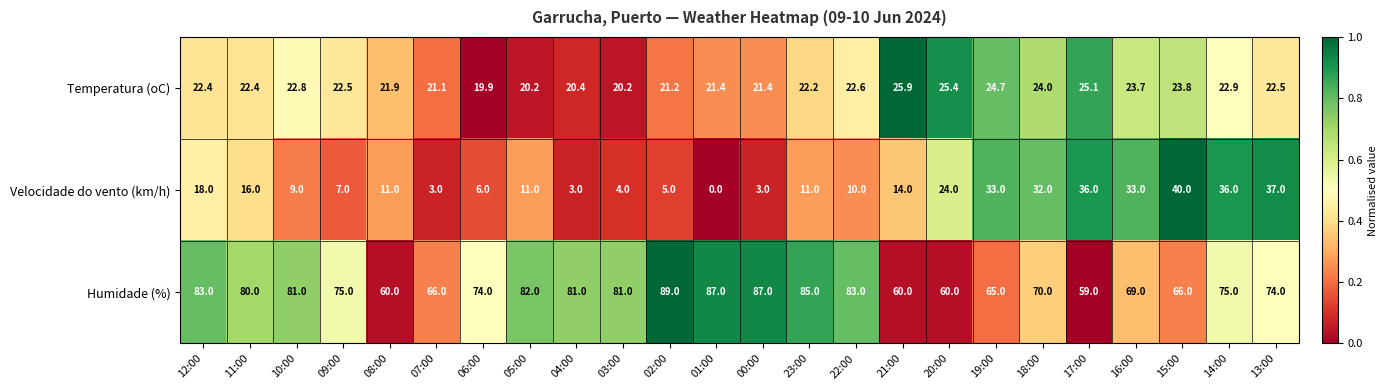

What value does the Temperatura (oC) series have at 00:00?

21.4